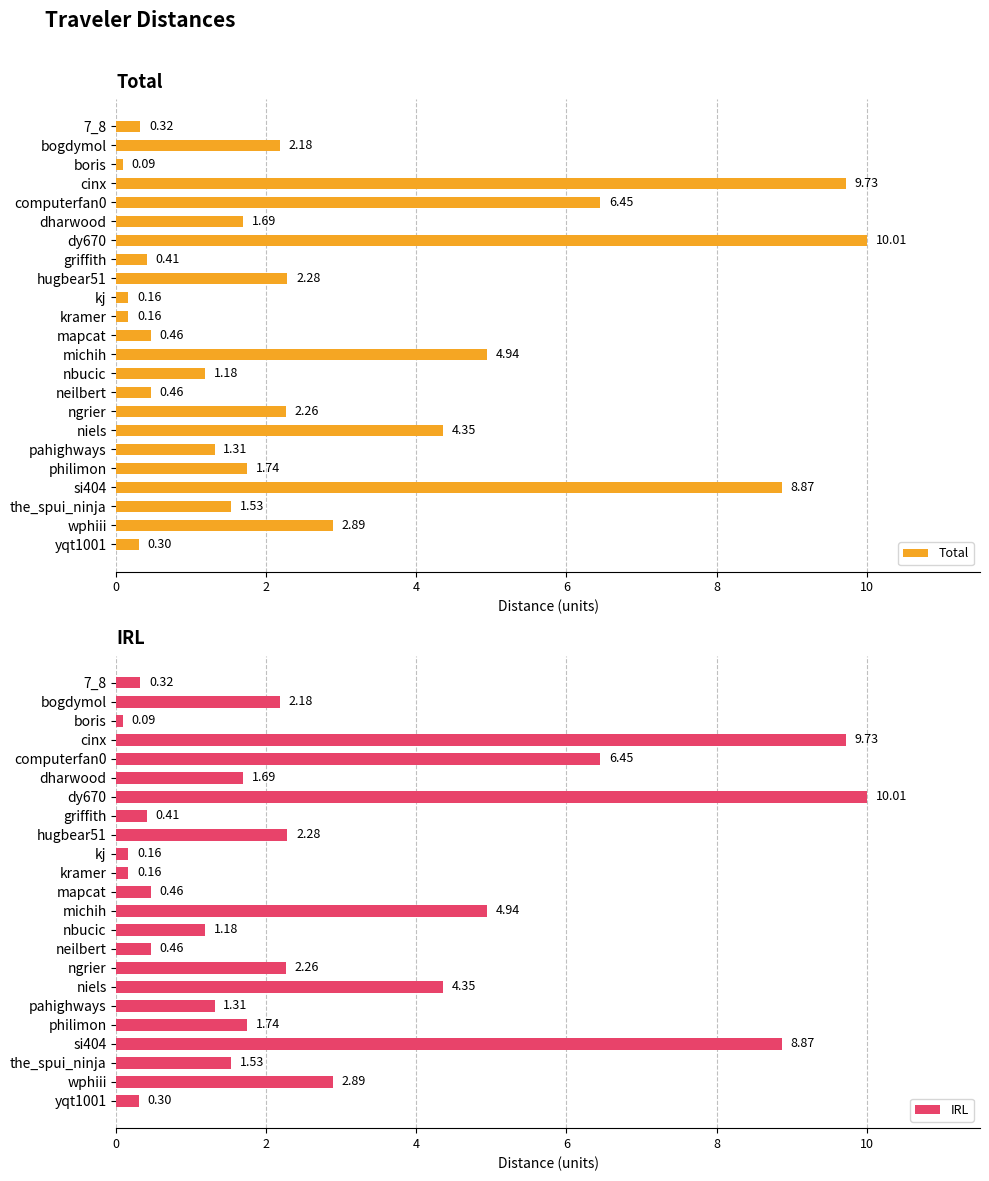

The value of IRL at wphiii is 4.7. True or false?

False